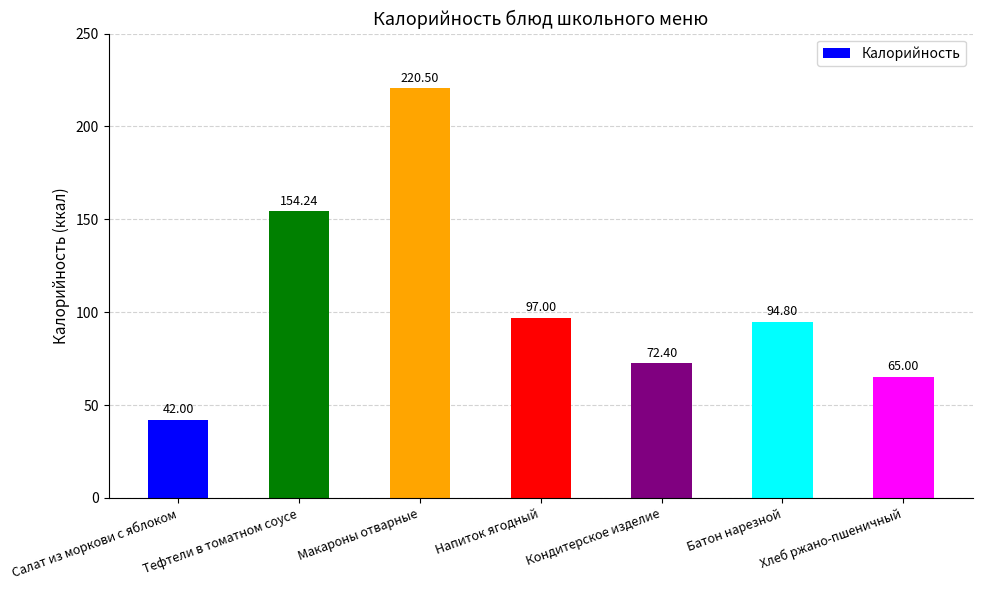

Count the number of data series in this chart.

1